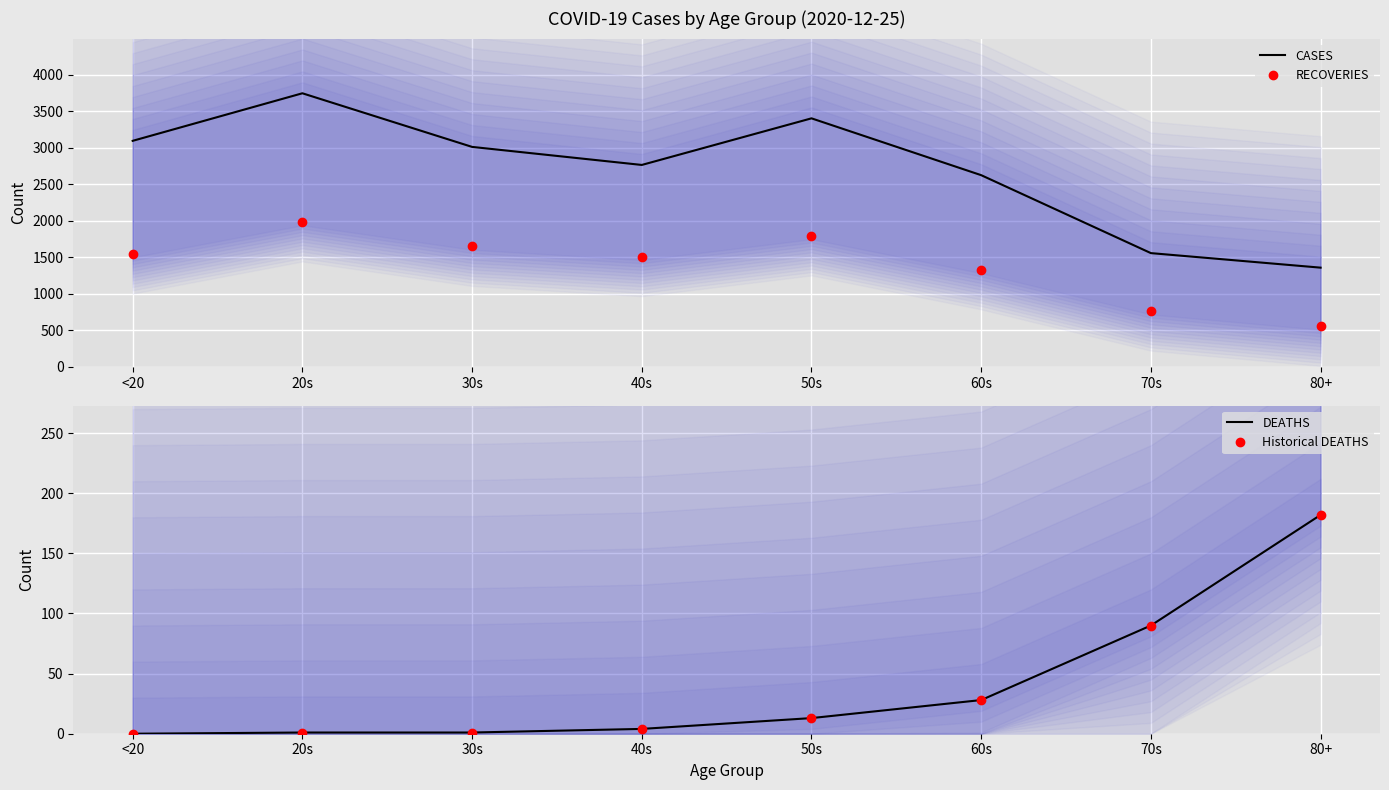

Is the value of Historical DEATHS at 70s greater than the value of DEATHS at 70s?

No